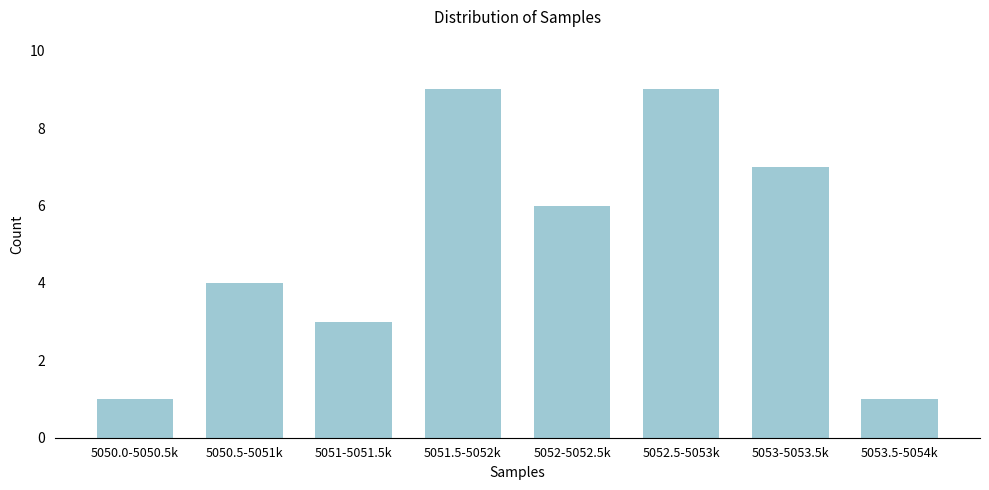

Reading left to right, what are all the values shown in this chart?

1	4	3	9	6	9	7	1